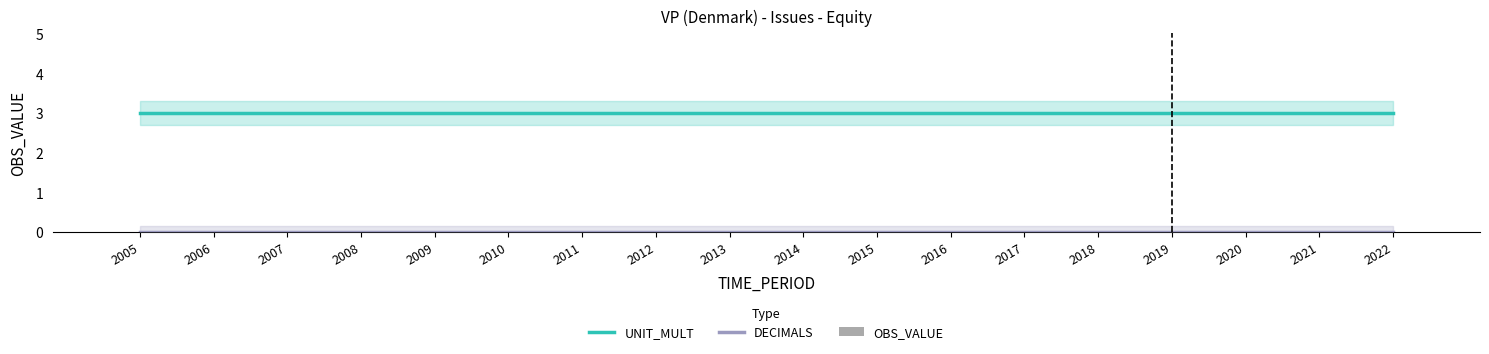

What is the difference between the highest and lowest values at 2005?

3